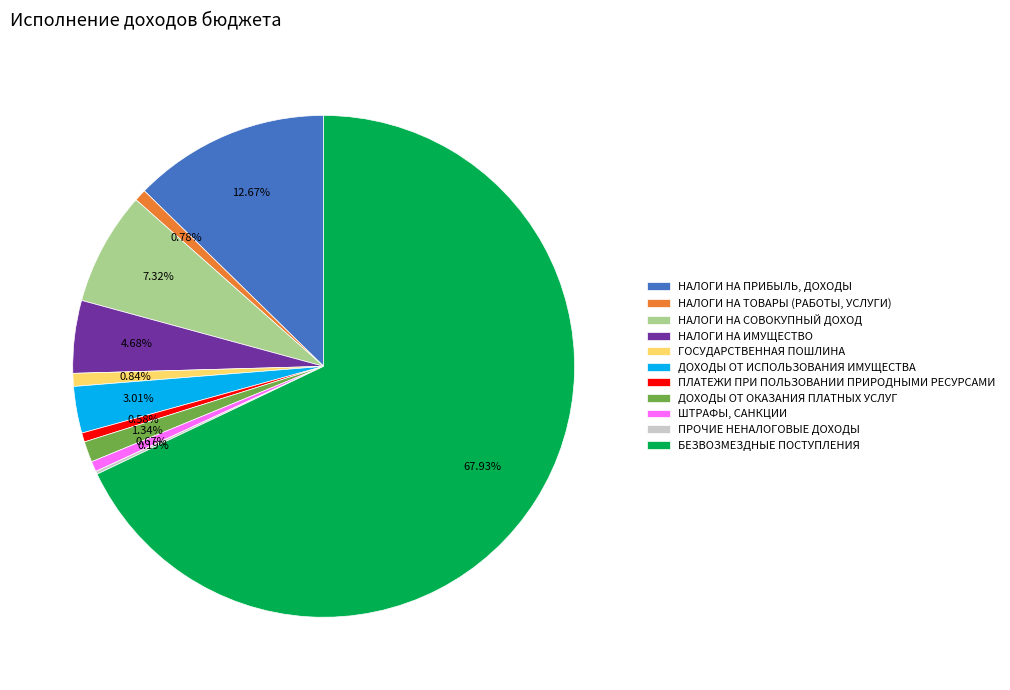

Does НАЛОГИ НА ПРИБЫЛЬ, ДОХОДЫ account for over 50% of the chart?

No